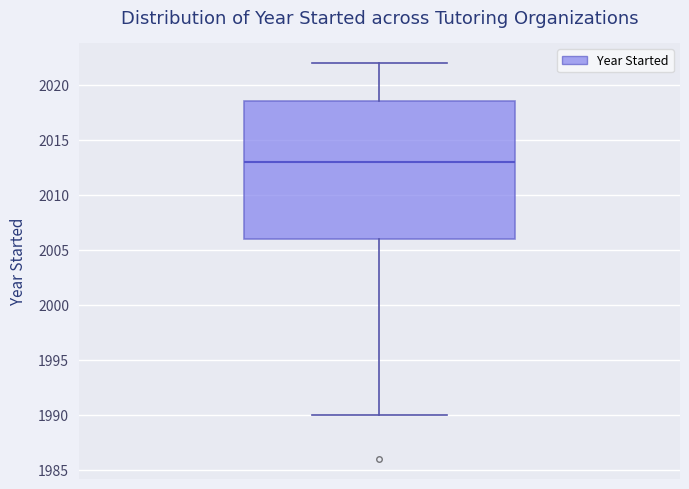

Where does the median line of the box sit on the y-axis? The values are not printed on the chart, so give them approximately, as read against the axis.

2013.0